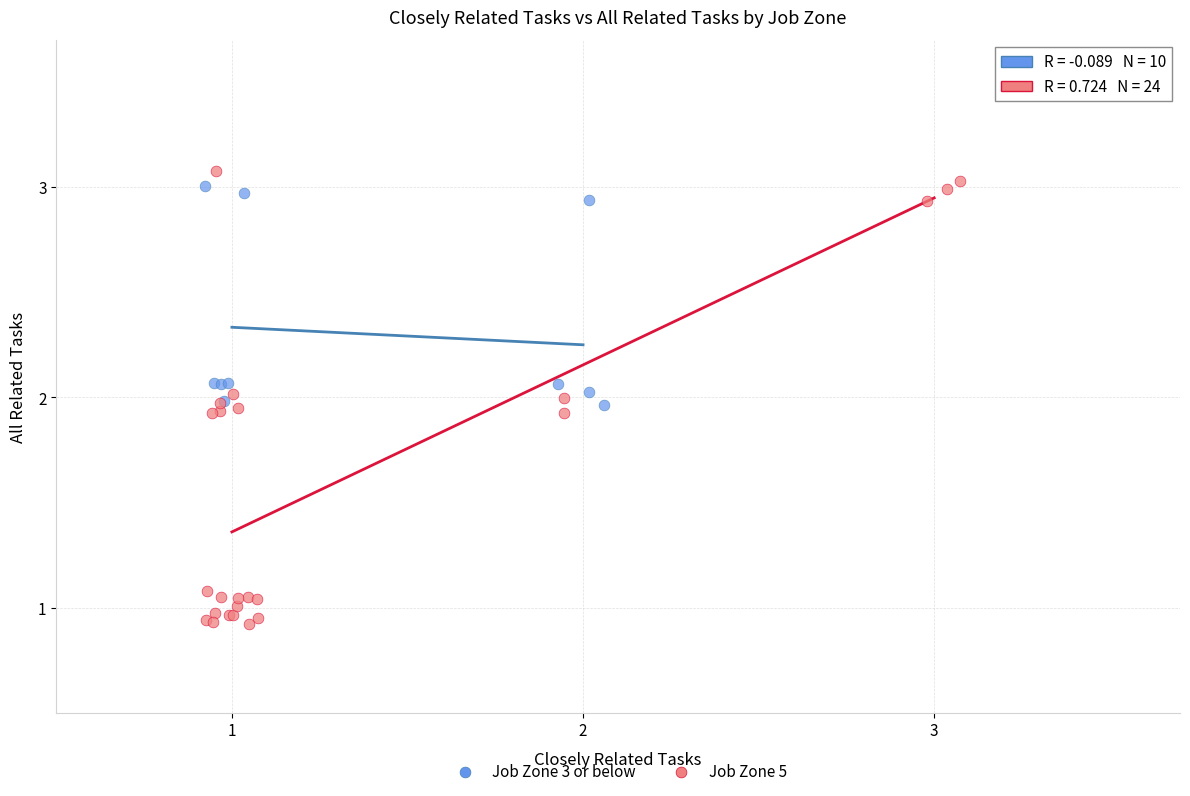

Which series contains the lowest Y value?

Job Zone 5